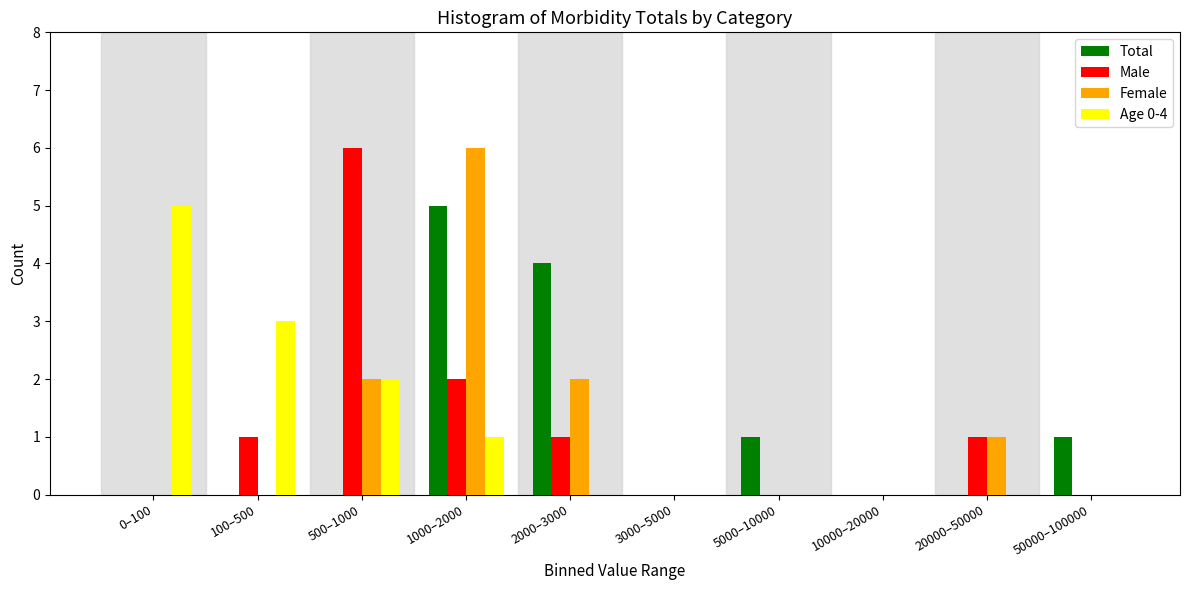

True or false: Total has a value of 1 at 1000–2000.

False